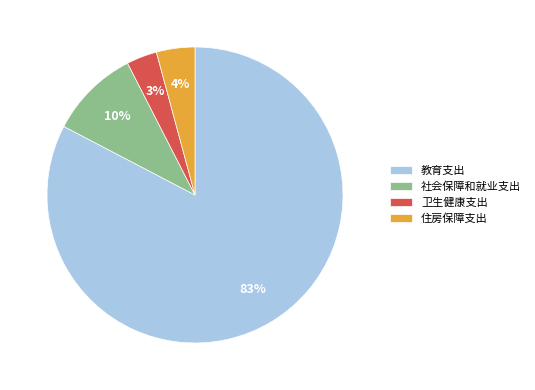

The 住房保障支出 slice represents 4% of the pie. True or false?

True